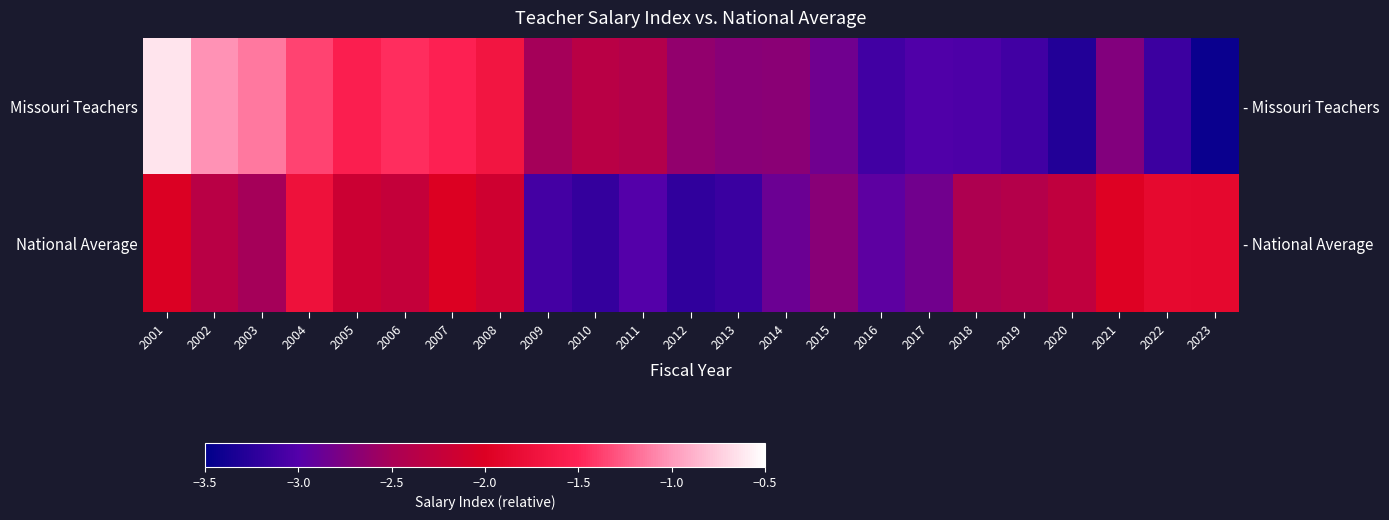

What is the average value of the Missouri Teachers series?

-2.3